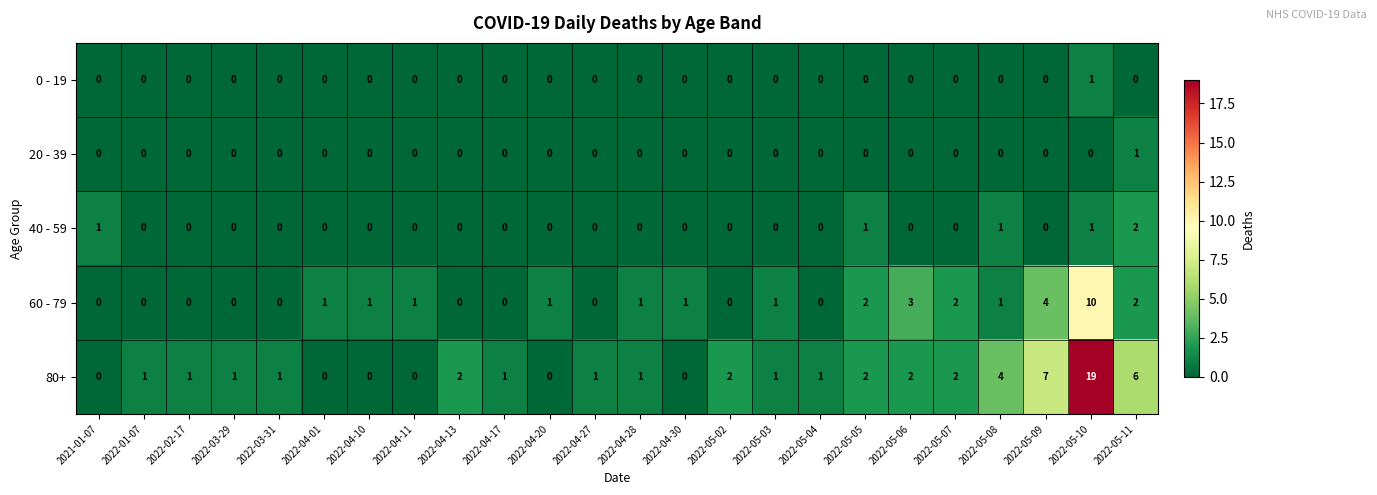

Which series has the largest total across all categories?

80+